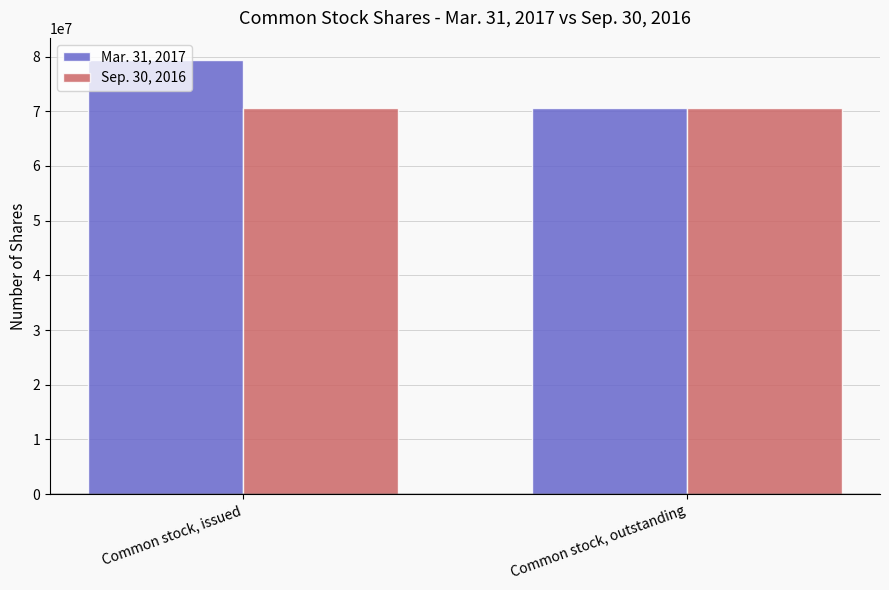

What is the highest value of the Mar. 31, 2017 series?

79447881